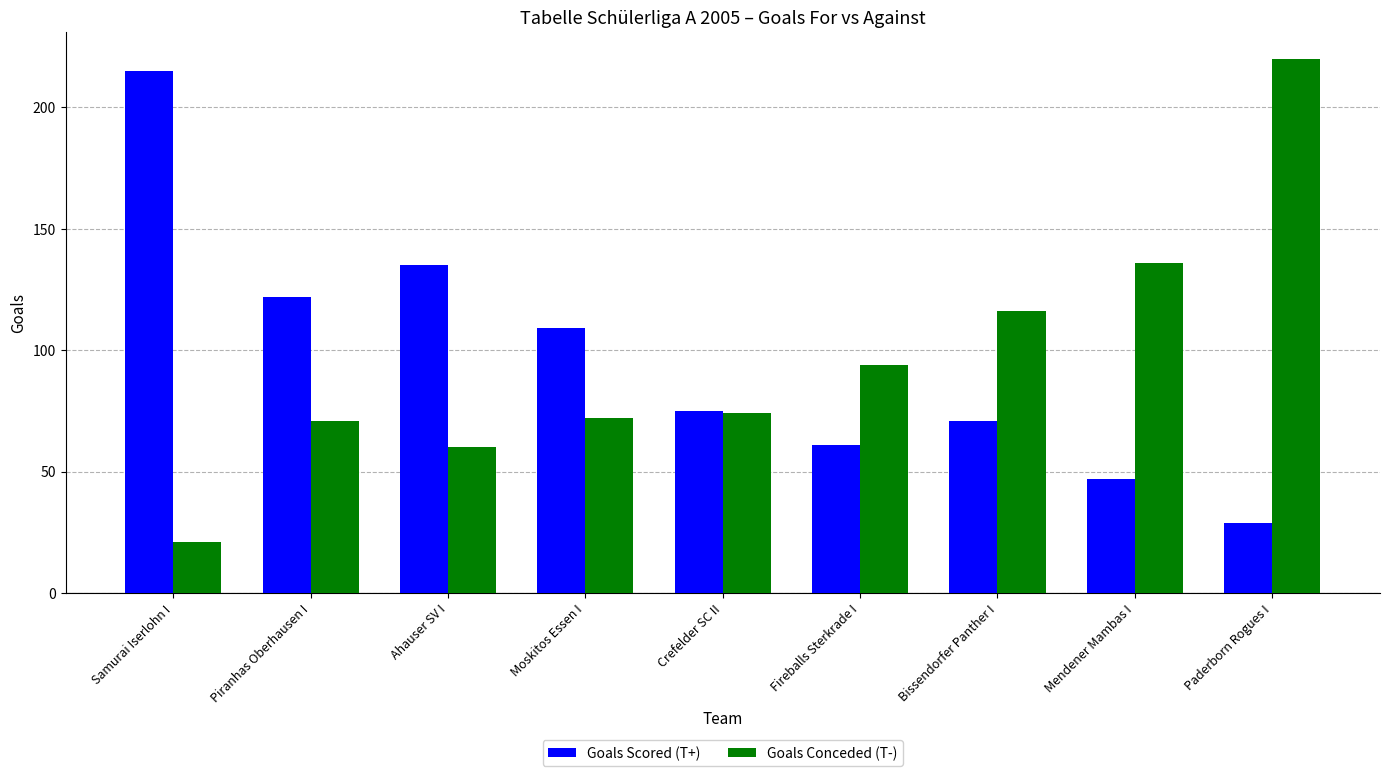

Is the value of Goals Conceded (T-) at Crefelder SC II greater than the value of Goals Scored (T+) at Fireballs Sterkrade I?

Yes